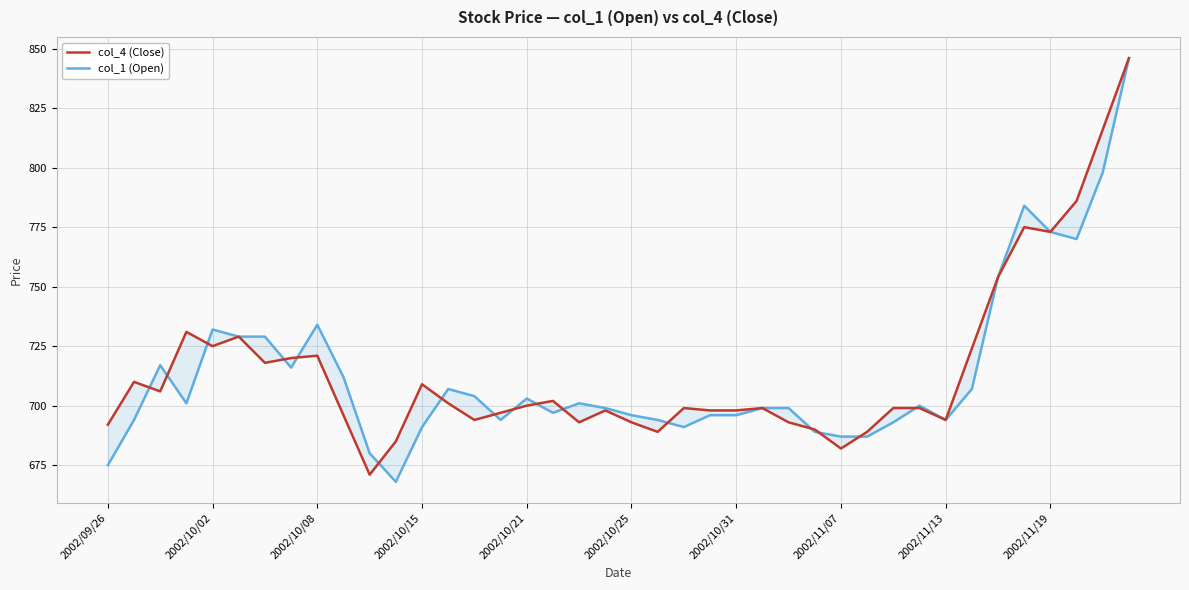

List the labels in order of col_4 (Close) value, smallest first.

10, 28, 11, 21, 29, 27, 2002/09/26, 18, 20, 26, 14, 32, 2002/11/19, 15, 19, 23, 24, 22, 25, 30, 31, 16, 13, 17, 2002/10/08, 12, 2002/10/02, 2002/10/31, 2002/11/07, 2002/11/13, 33, 2002/10/21, 2002/10/25, 2002/10/15, 34, 36, 35, 37, 38, 39